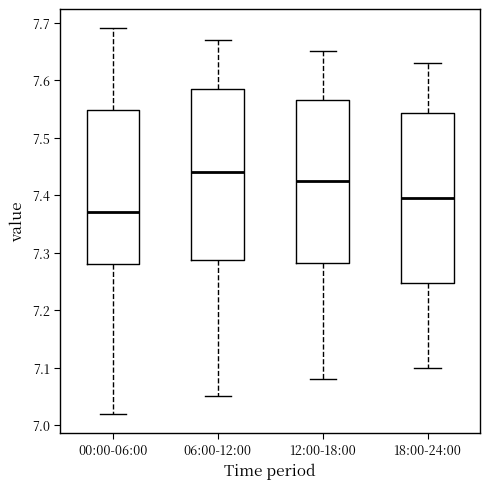

Which box has the lowest median line?

00:00-06:00